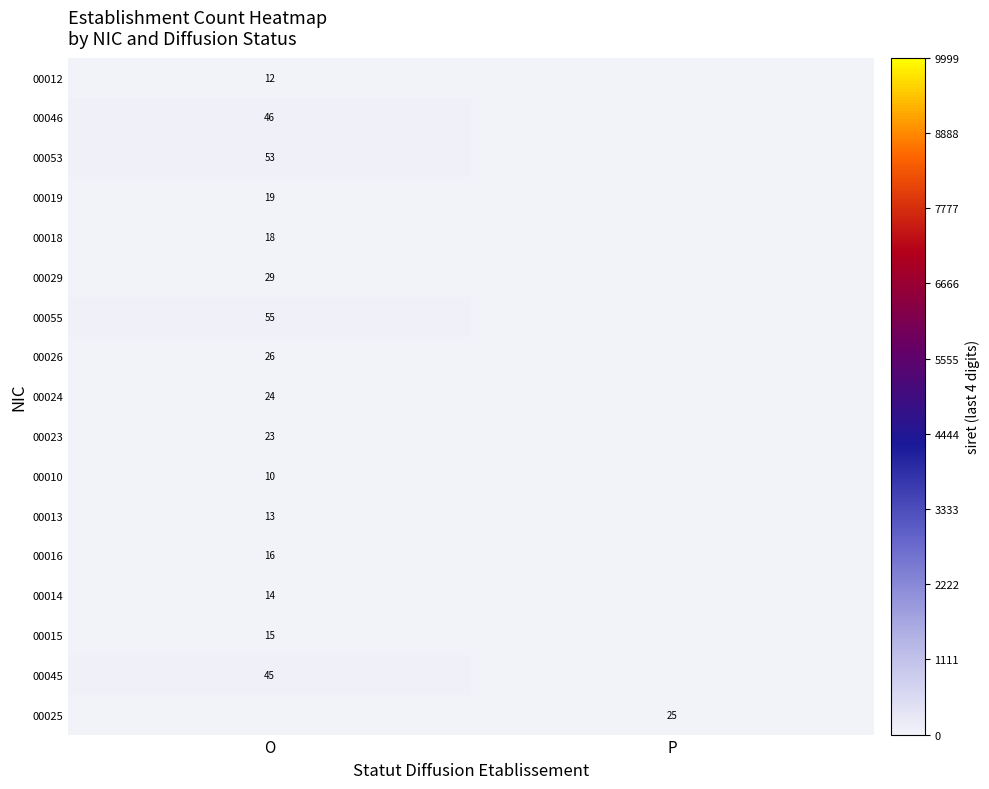

True or false: 00023 has a value of 8 at O.

False